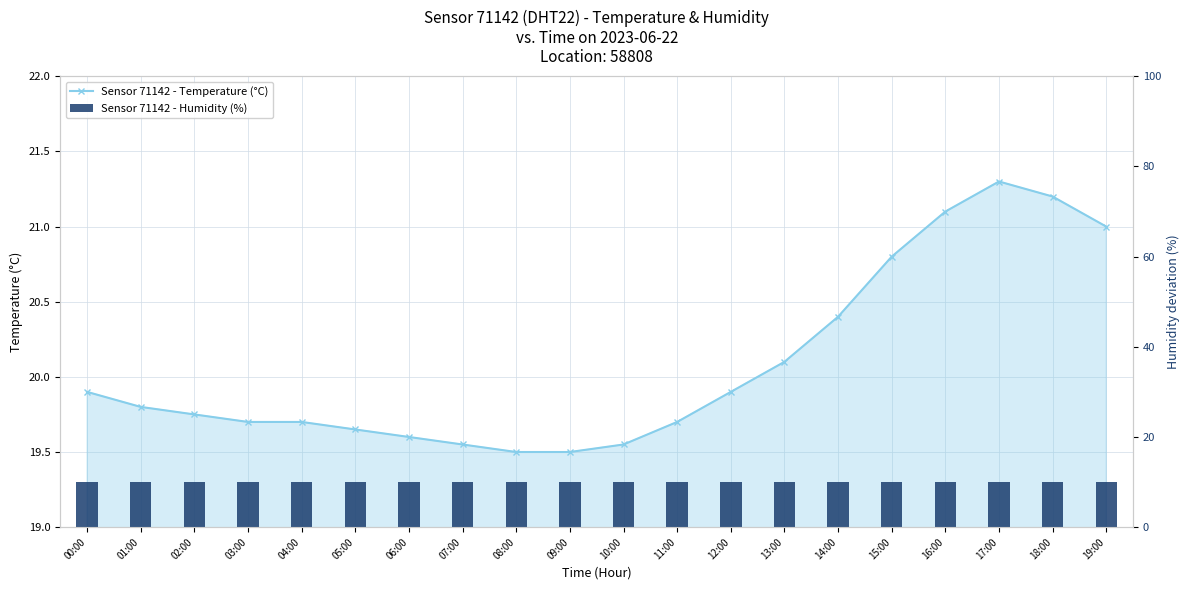

At which category is the sum across all series the highest?

17:00